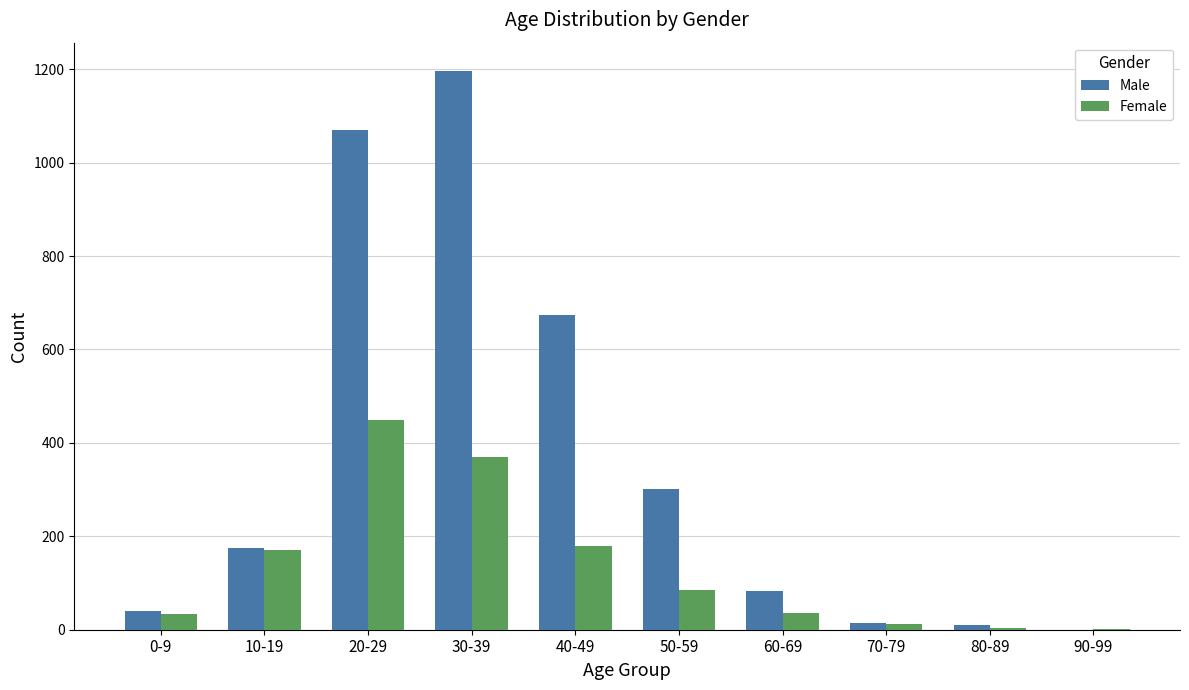

Is the value of Female at 70-79 greater than the value of Male at 60-69?

No